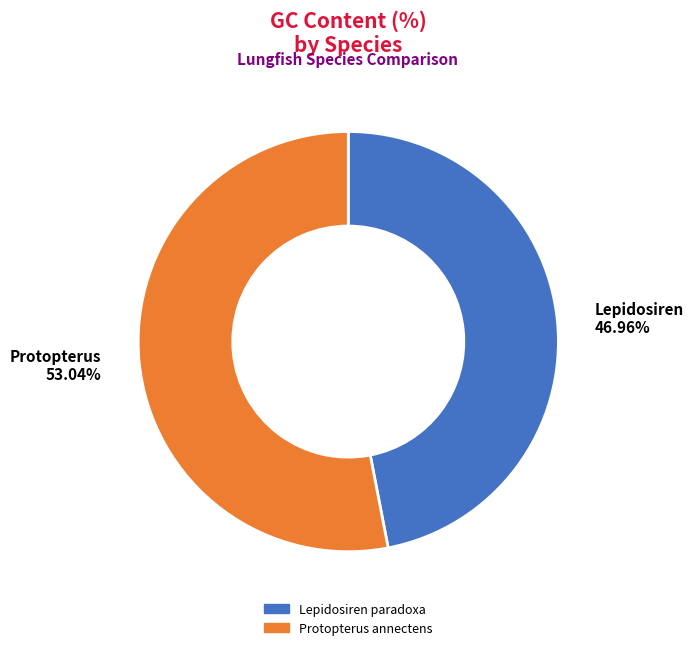

Count the number of slices in the pie.

2